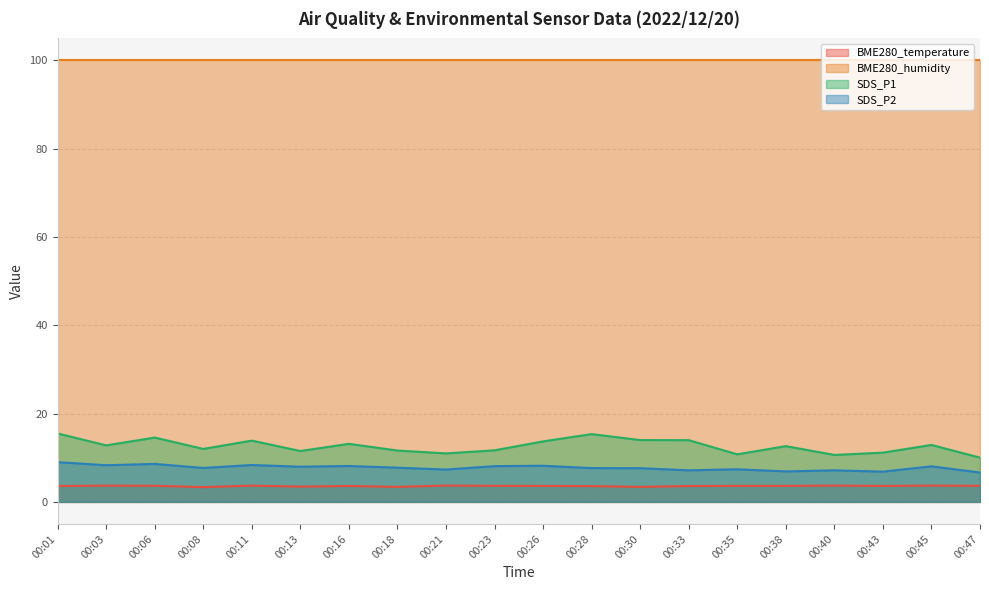

How many values in the SDS_P1 series are below 12?

8